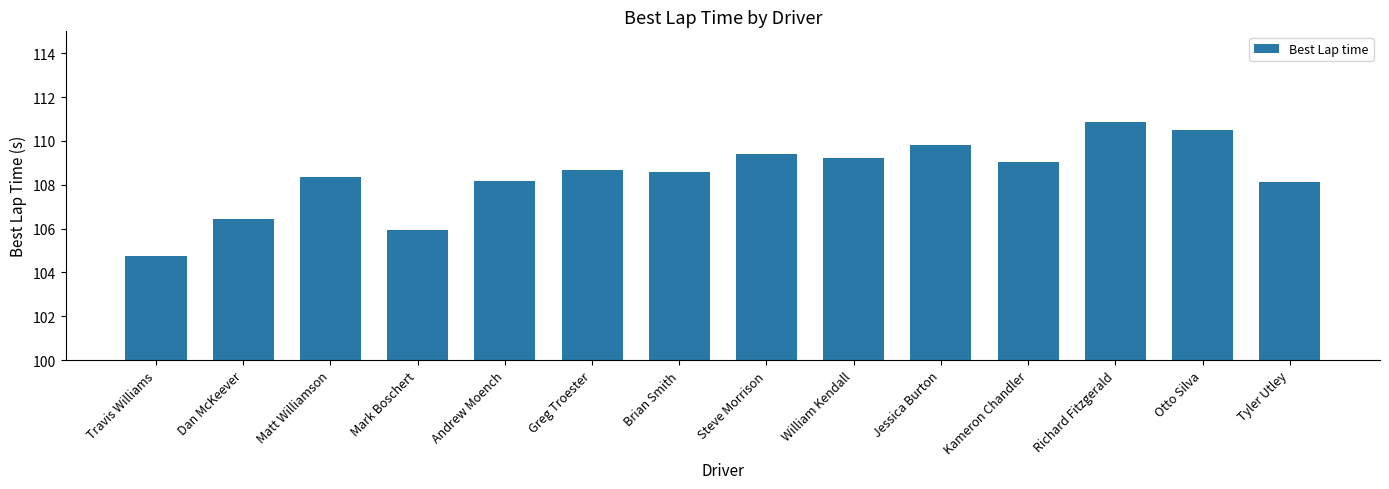

What is the maximum value shown in the chart?

110.9